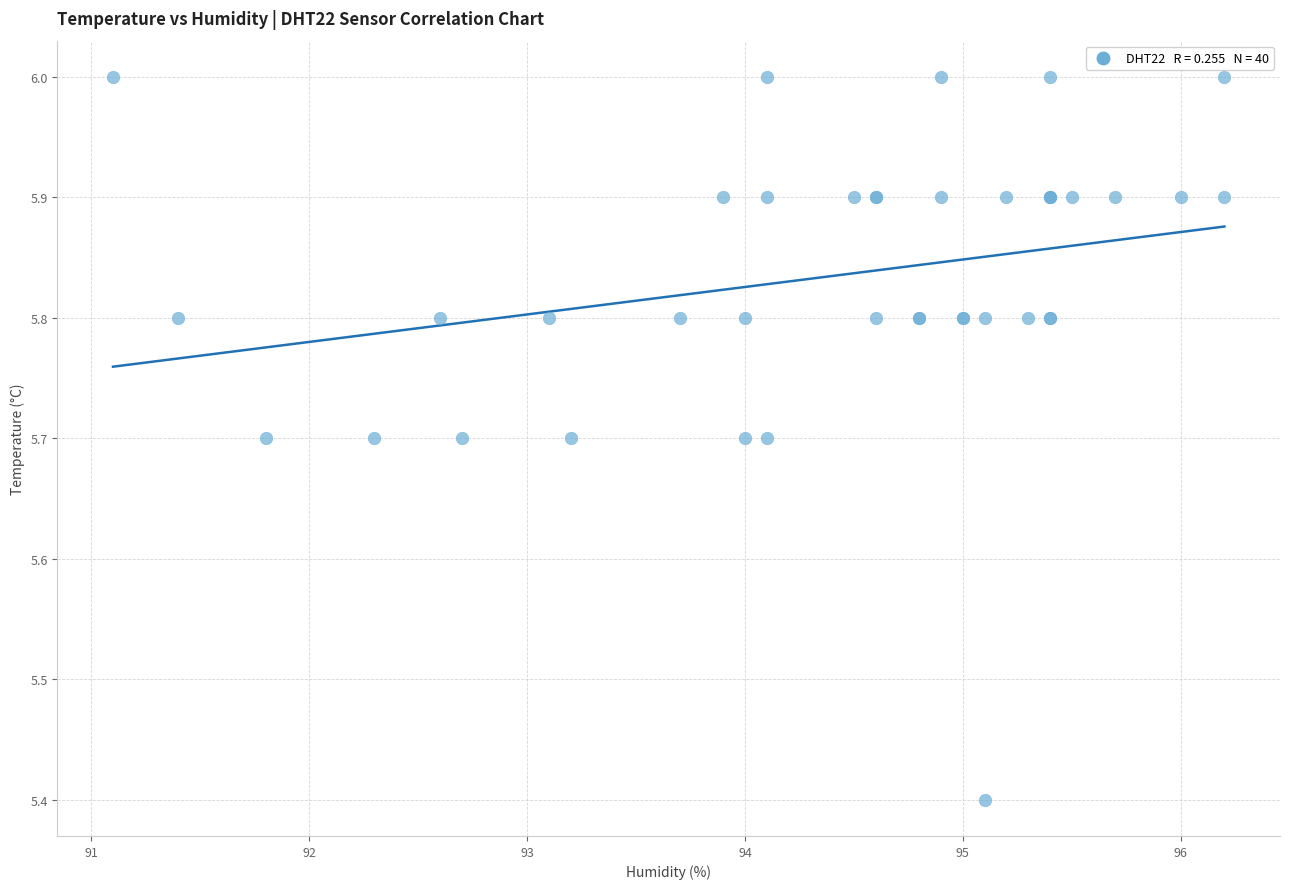

What Y value in the scatter plot is closest to 5?

5.4